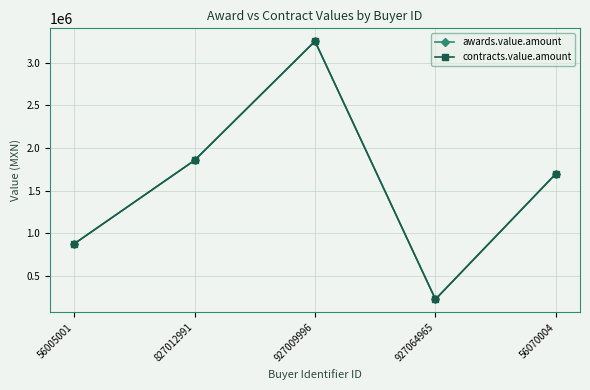

What is the difference between the second highest and second lowest values in the contracts.value.amount series?

979502.1